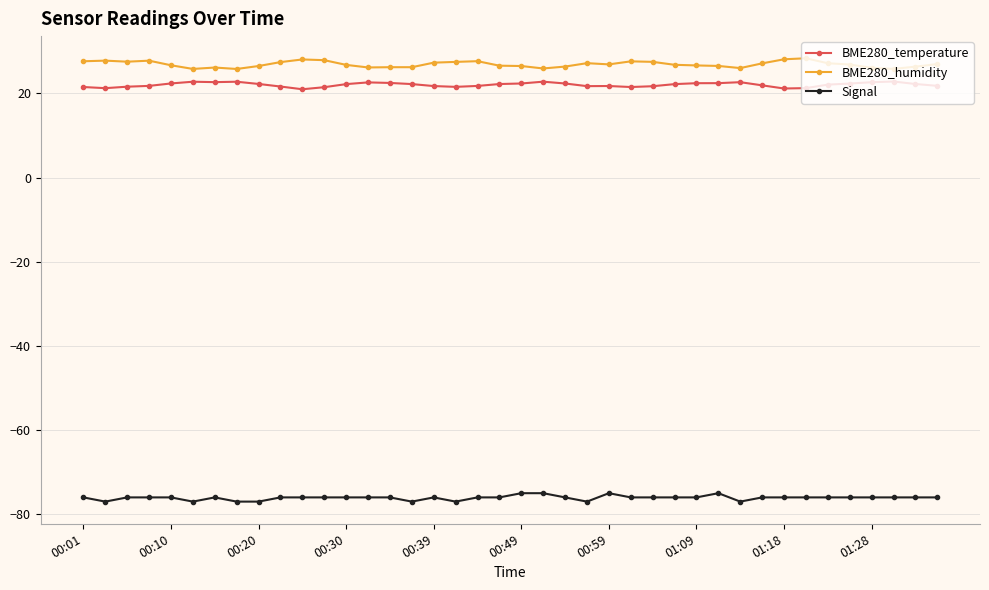

True or false: BME280_humidity has more than 1 points higher than both neighbors.

True